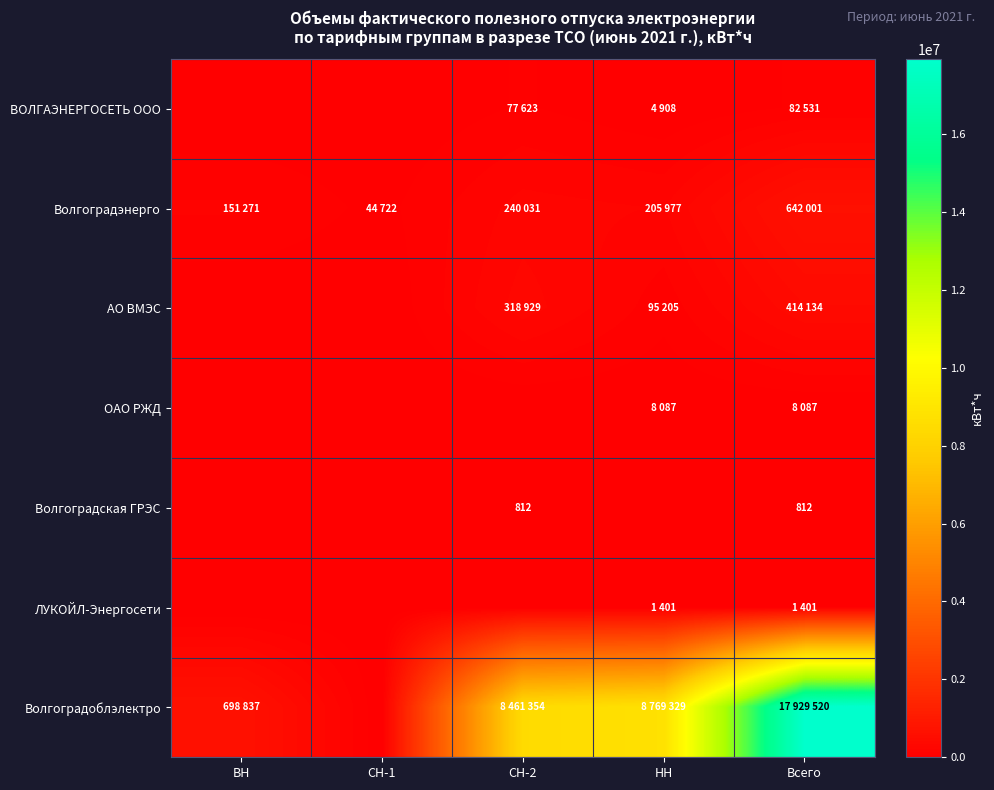

True or false: ЛУКОЙЛ-Энергосети has a value of 0 at СН-2.

True